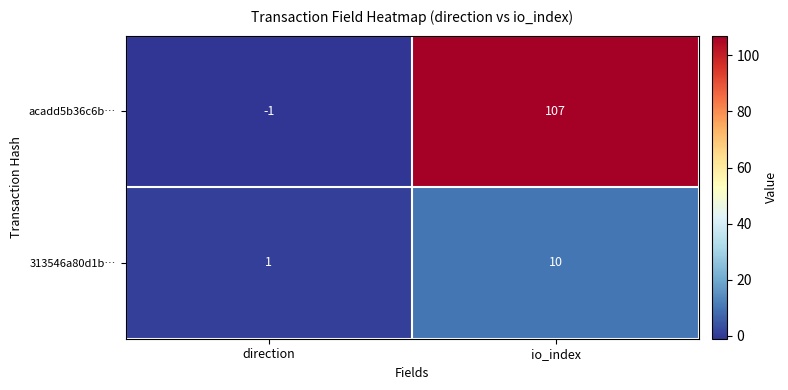

At which category is the sum across all series the highest?

io_index